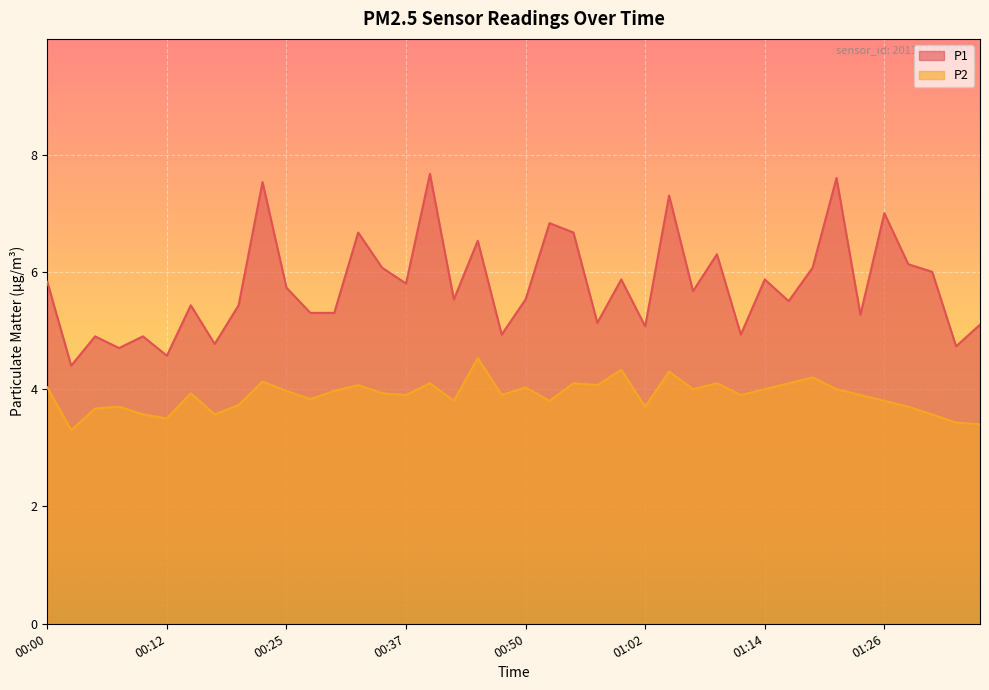

Does the chart display data point markers on the line(s)?

No